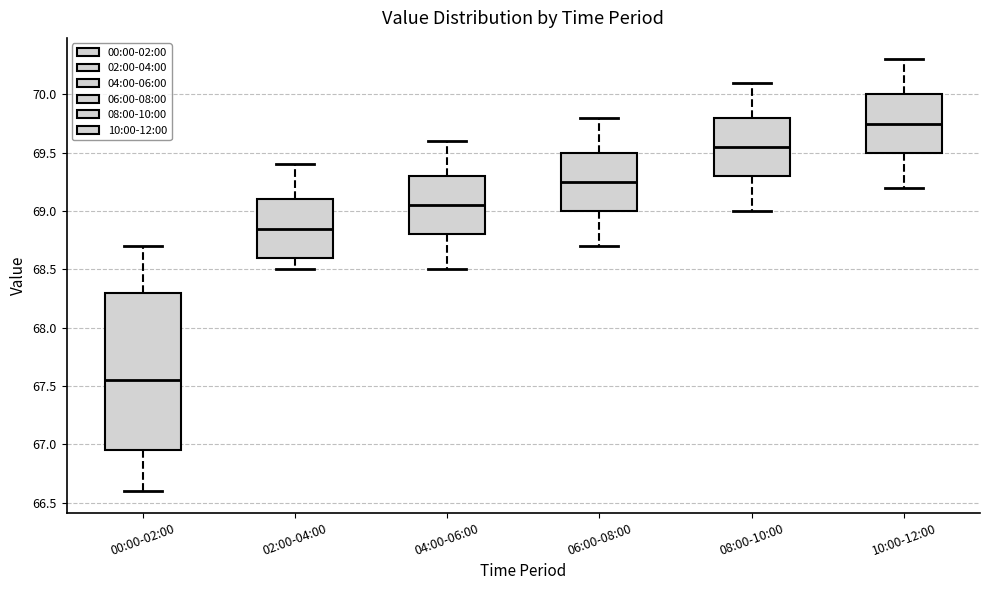

Reading left to right, transcribe this box plot: for each box, give where its median line is, the range the box spans, and where its two whiskers end, as read against the y-axis. The values are not printed on the chart, so give them approximately, as read against the axis.

00:00-02:00: median 67.55, box 66.95 to 68.30, whiskers 66.60 to 68.70
02:00-04:00: median 68.85, box 68.60 to 69.10, whiskers 68.50 to 69.40
04:00-06:00: median 69.05, box 68.80 to 69.30, whiskers 68.50 to 69.60
06:00-08:00: median 69.25, box 69.00 to 69.50, whiskers 68.70 to 69.80
08:00-10:00: median 69.55, box 69.30 to 69.80, whiskers 69.00 to 70.10
10:00-12:00: median 69.75, box 69.50 to 70.00, whiskers 69.20 to 70.30